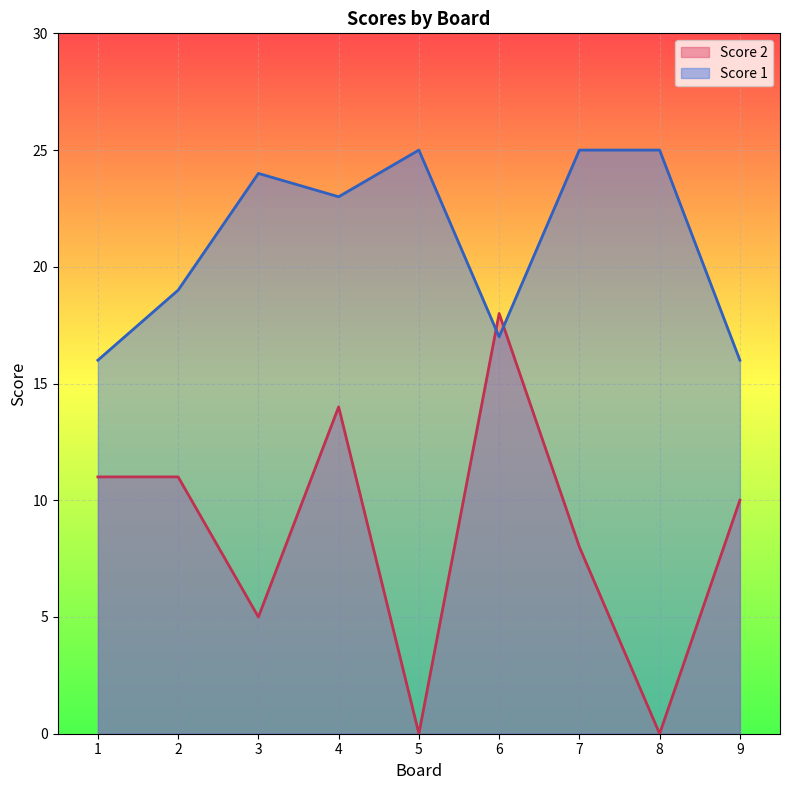

Which series changed the most between 3 and 8?

Score 2